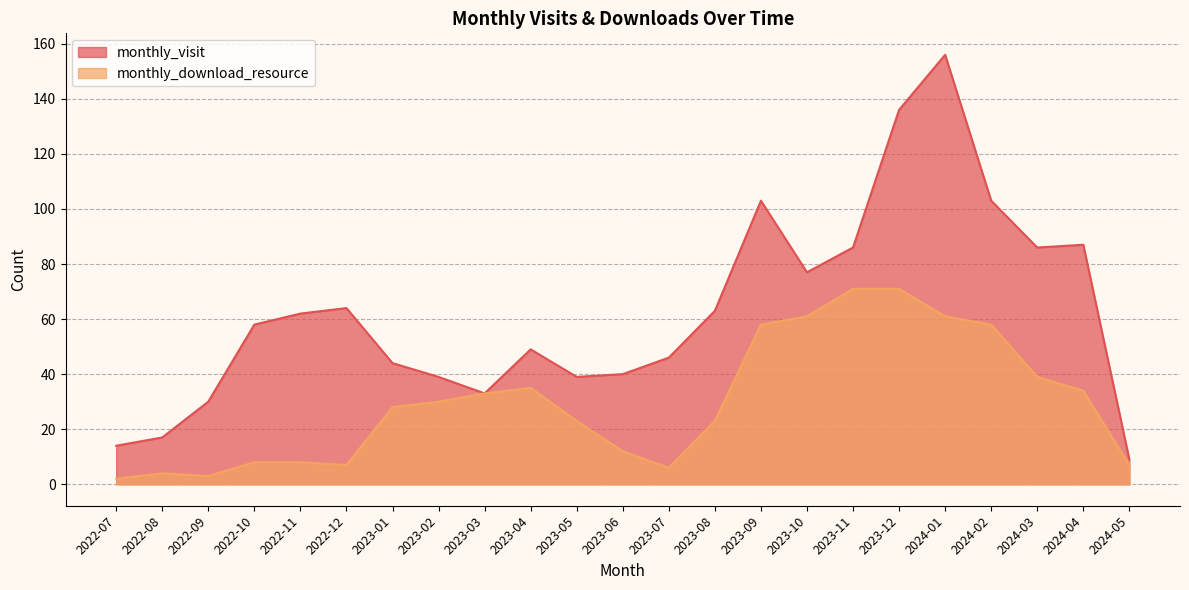

Which series has the largest total across all categories?

monthly_visit